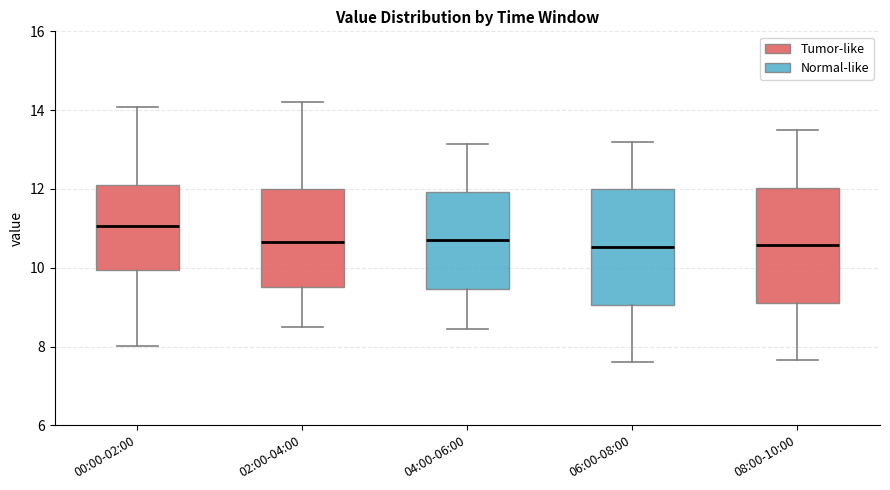

Where does the upper whisker of the box for 00:00-02:00 end on the y-axis? The values are not printed on the chart, so give them approximately, as read against the axis.

14.0